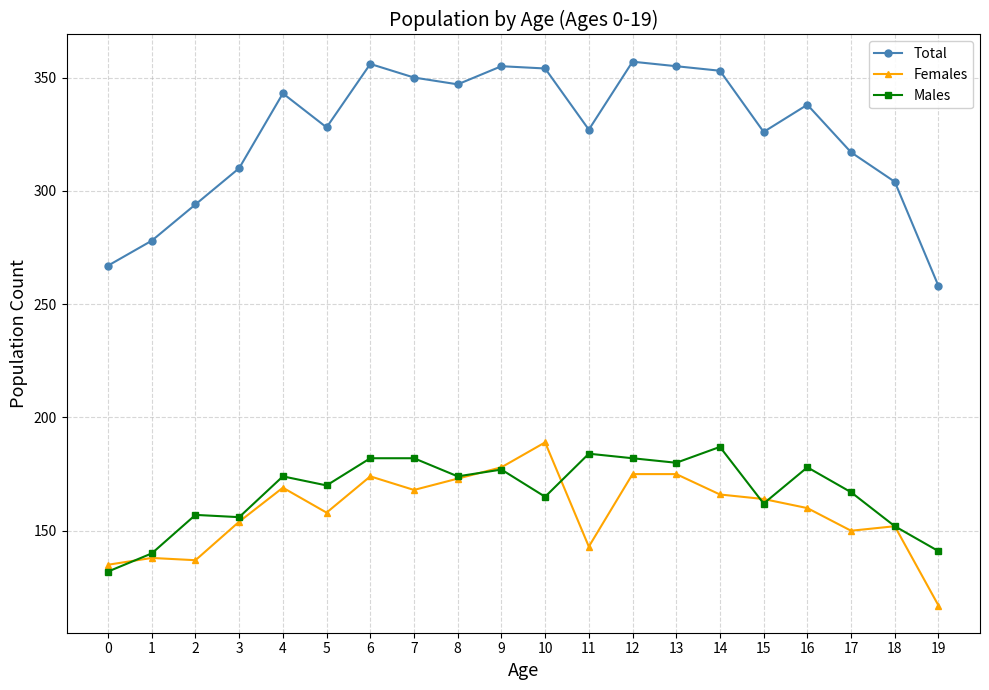

What is the sum of the Females values at 5 and 3?

312